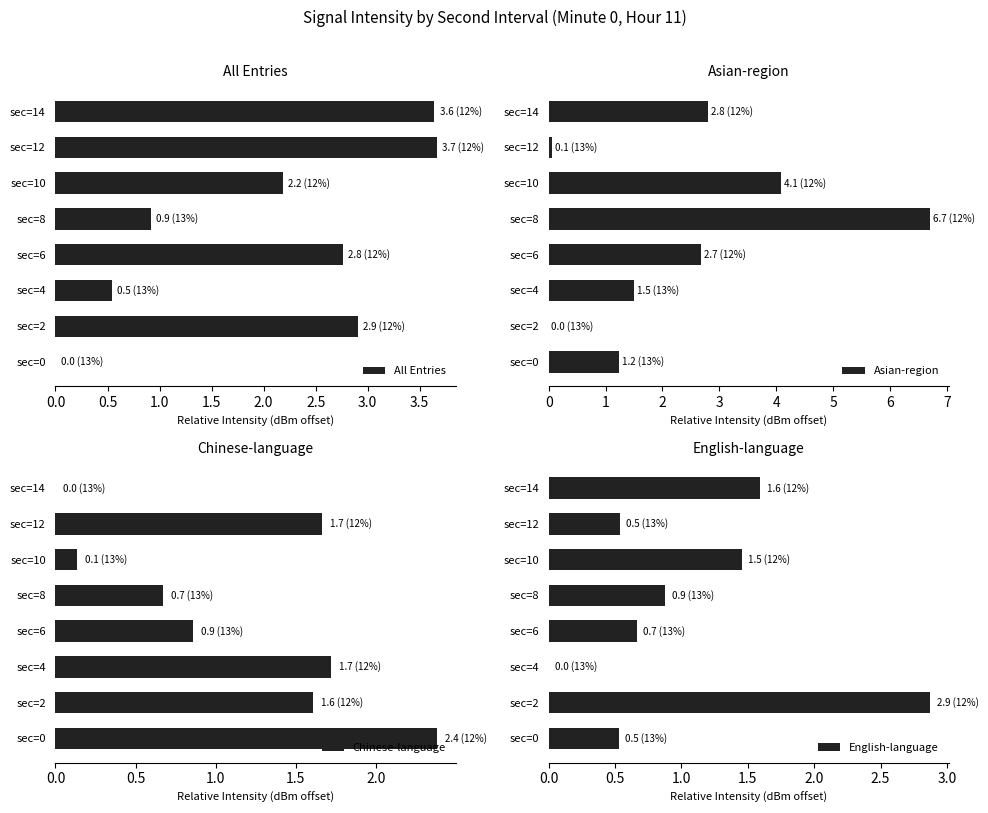

What is the sum of all Asian-region values?

19.0